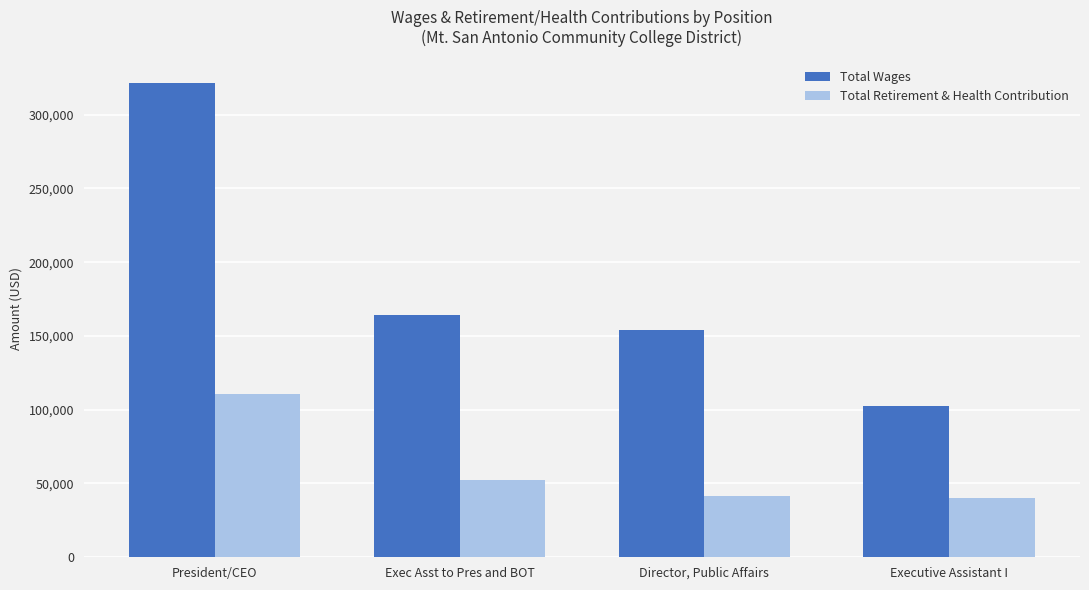

Which series has the widest spread of values?

Total Wages